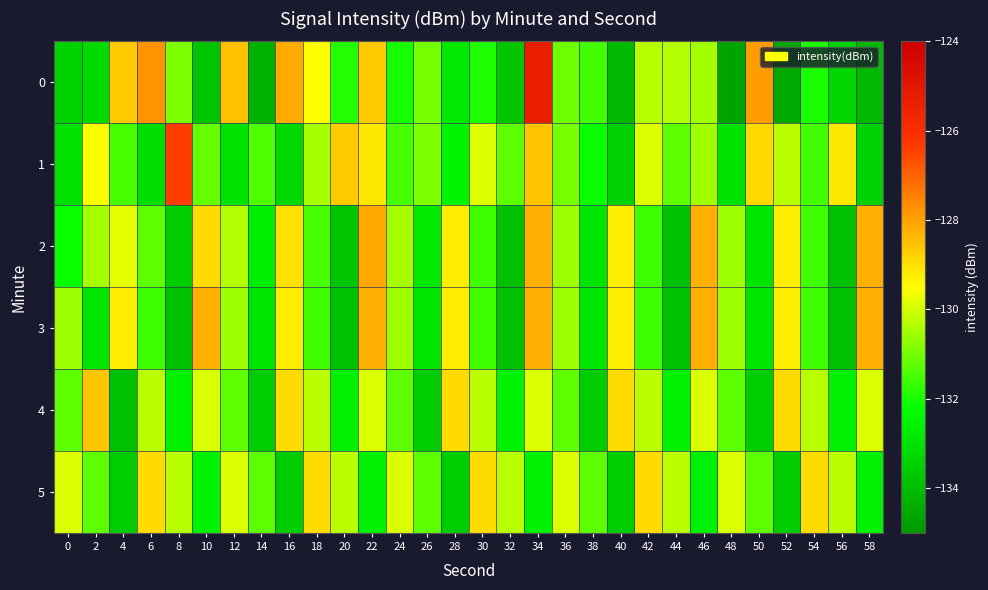

At which category is the sum across all series the highest?

34